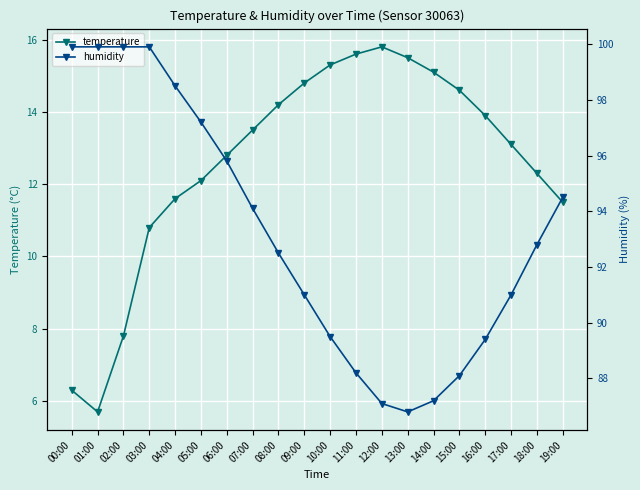

Is the value of temperature at 04:00 greater than the value of humidity at 09:00?

No